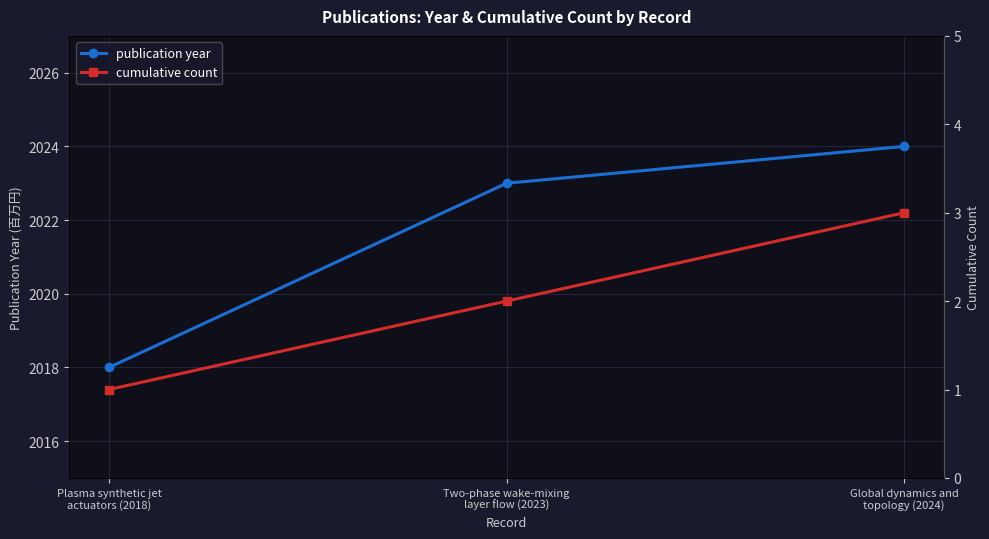

What value does the publication year series have at Global dynamics and
topology (2024)?

2024